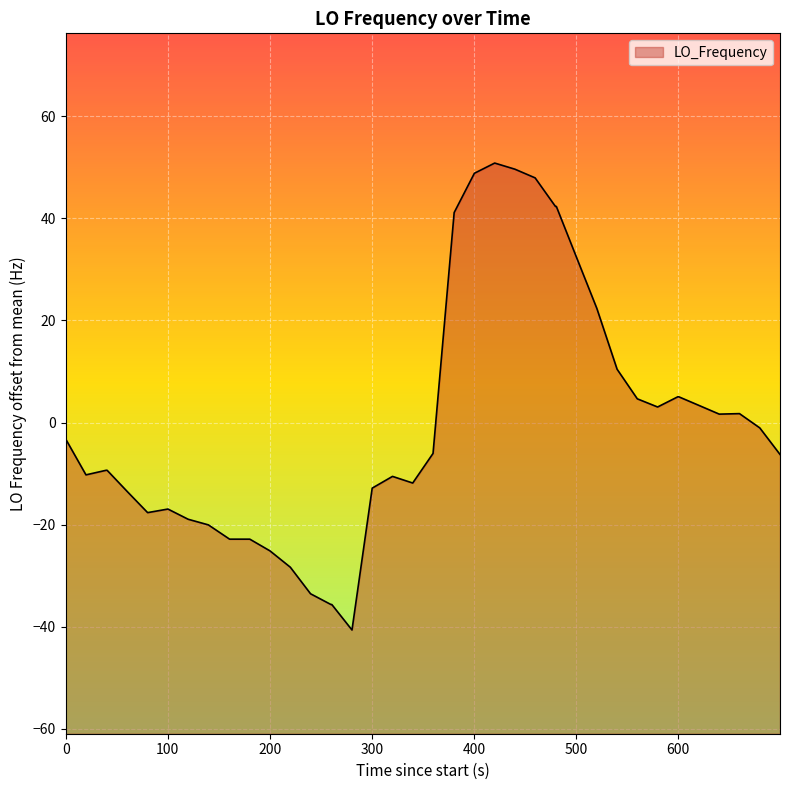

What is the maximum value shown in the chart?

50.8